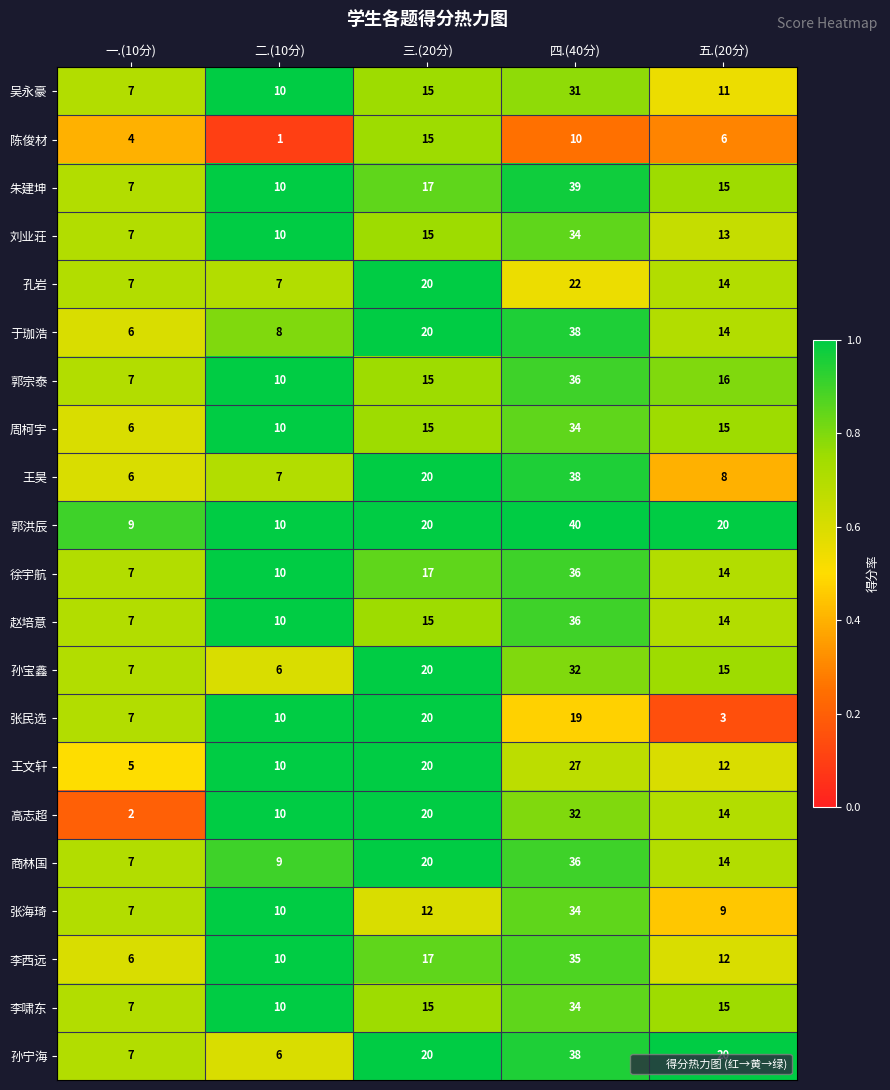

What is the spread (max minus min) of values at 三.(20分)?

8